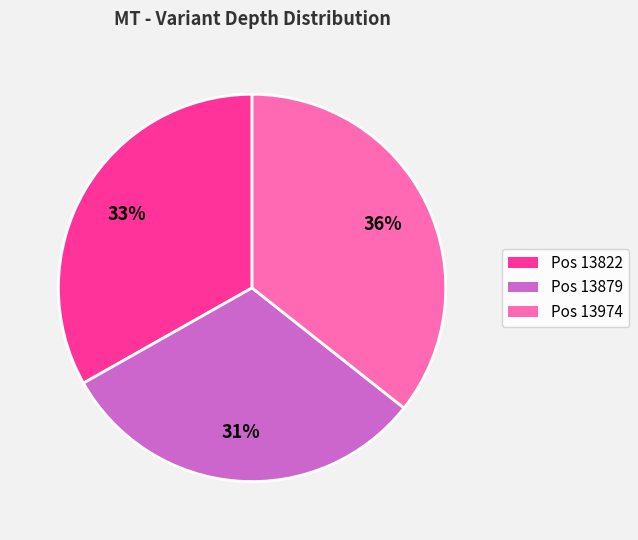

To the nearest percent, what is the average slice percentage?

33%